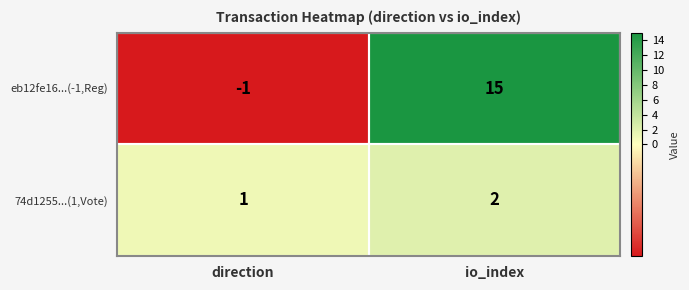

The eb12fe16...(-1,Reg) series shows -1 at direction. True or false?

True